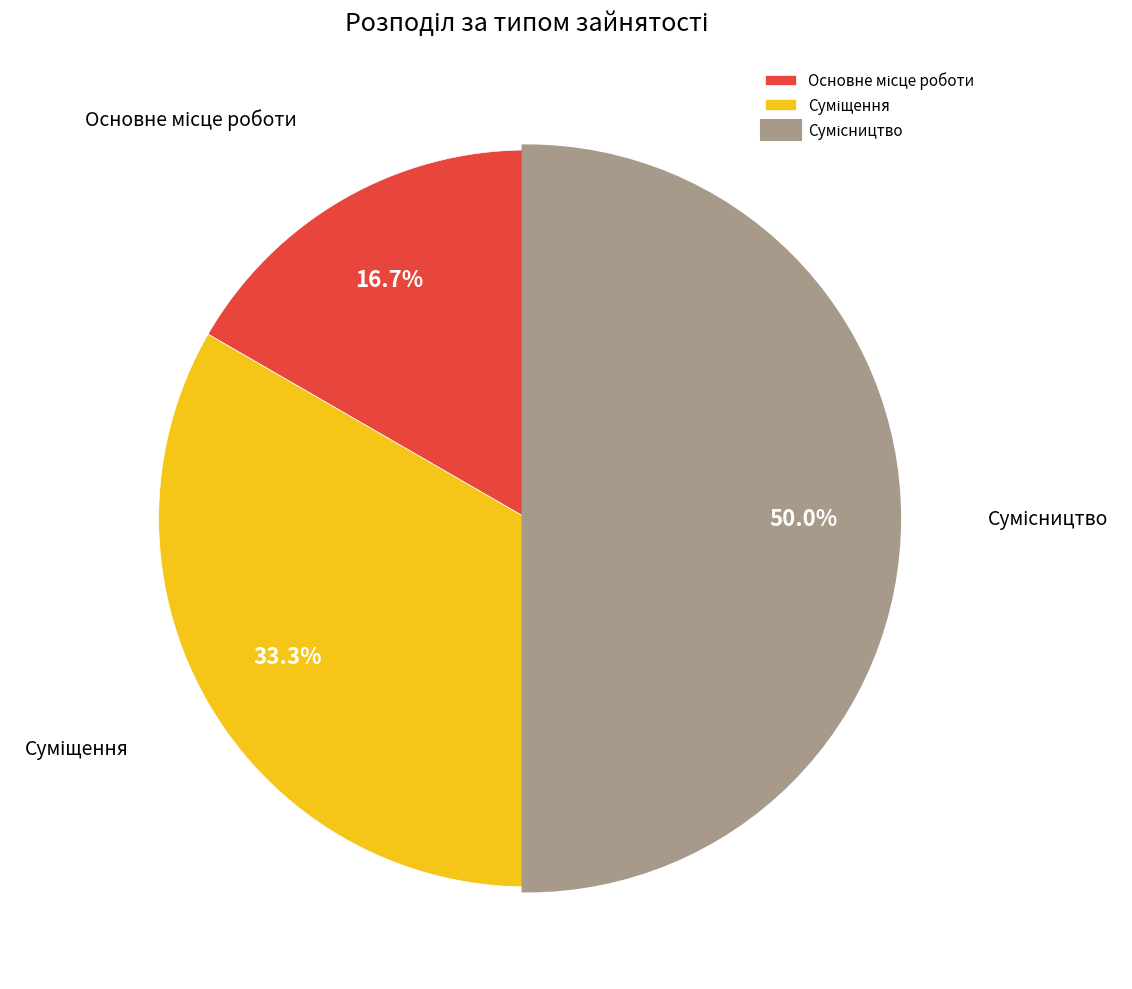

Does any single category account for the majority?

No